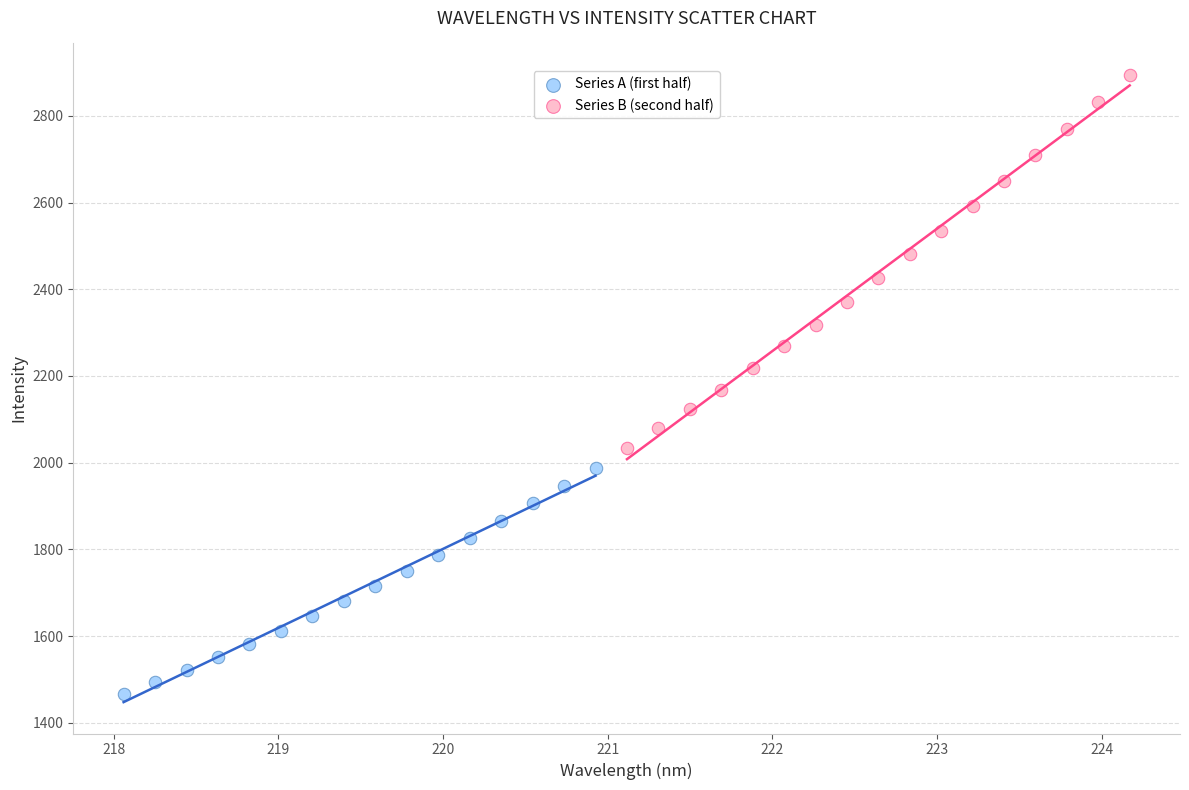

What are all the series names shown in the legend?

Series A (first half), Series B (second half)